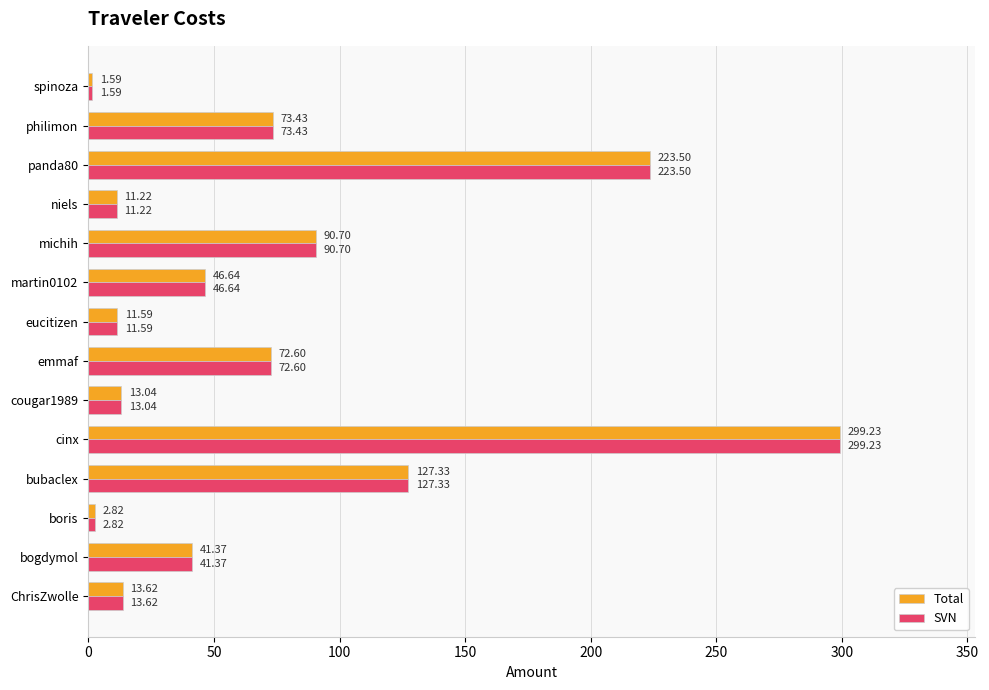

What is the total value across all series at emmaf?

145.2